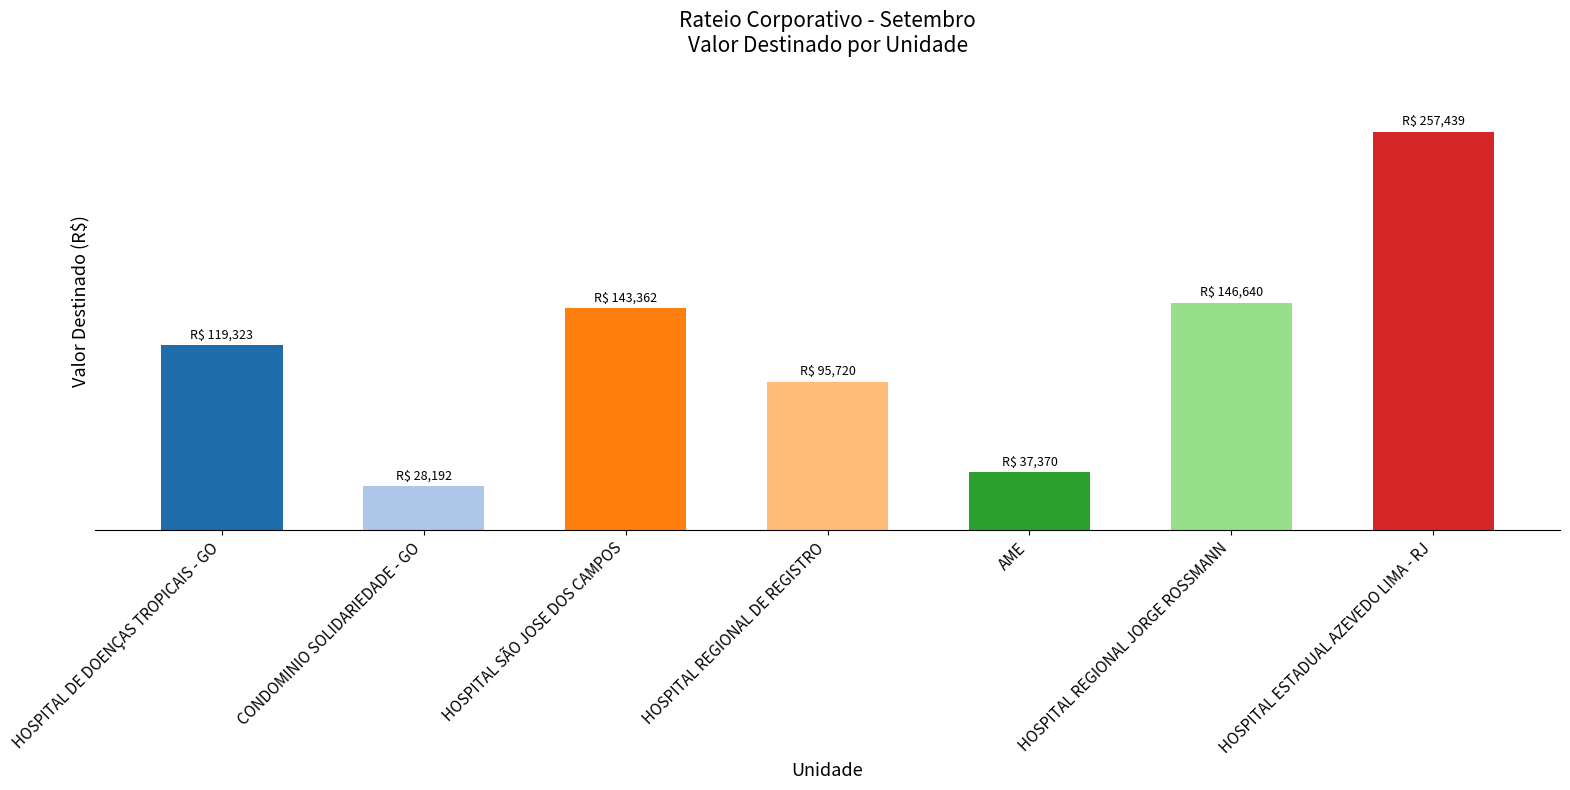

What is the value of the 7th bar from the left?

257439.5